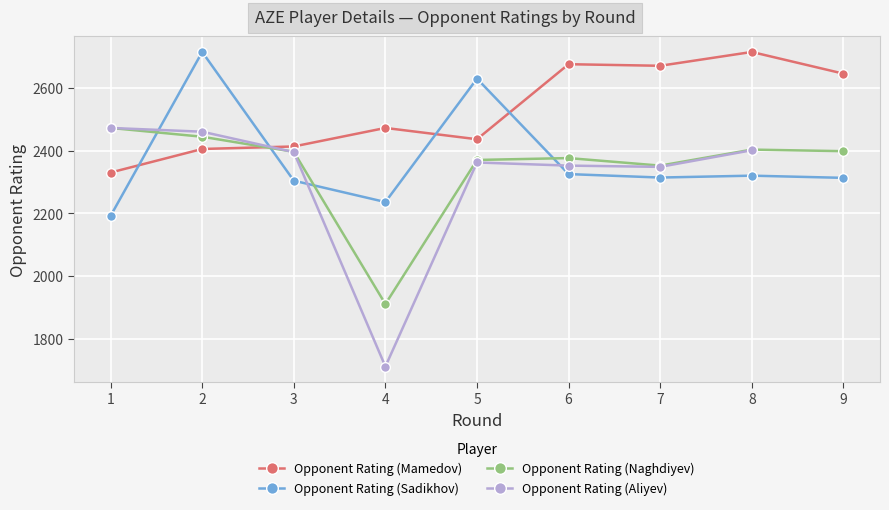

What is the difference between the Opponent Rating (Mamedov) values at 9 and 7?

25